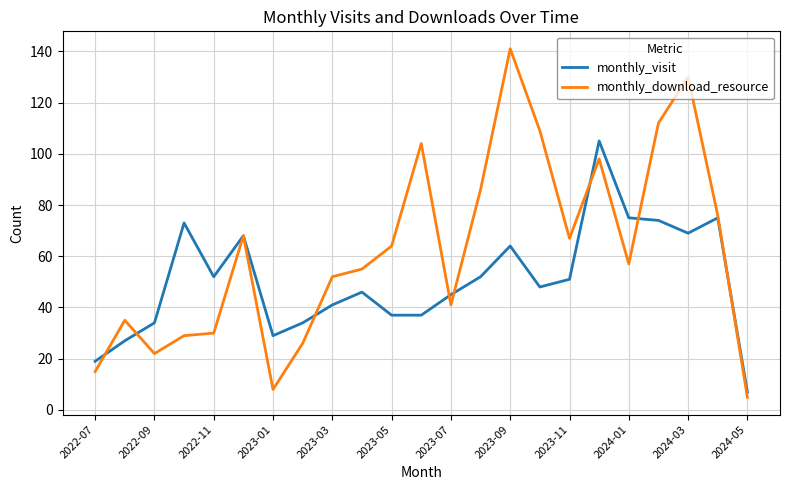

What is the maximum value for monthly_download_resource?

141